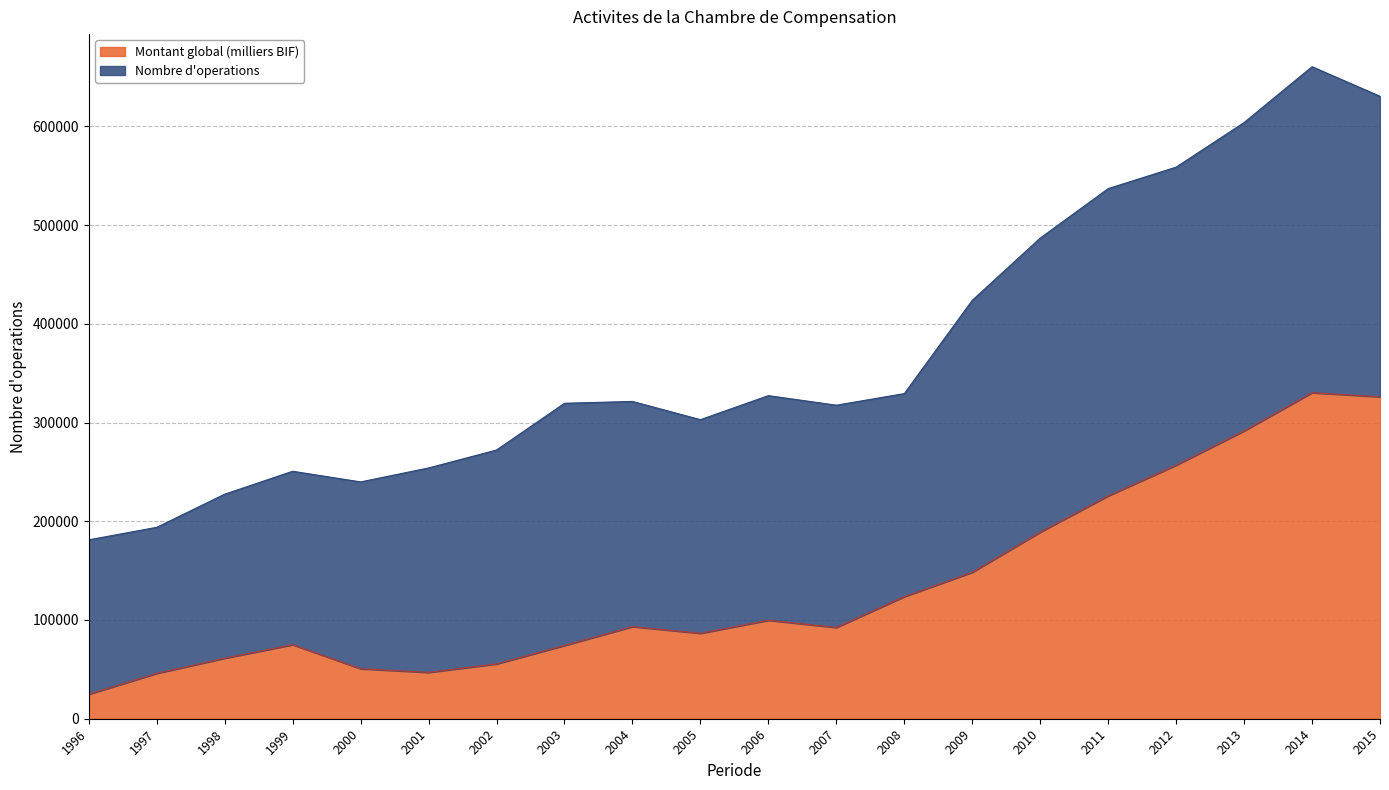

Between 2000 and 2010, which is larger?

2010